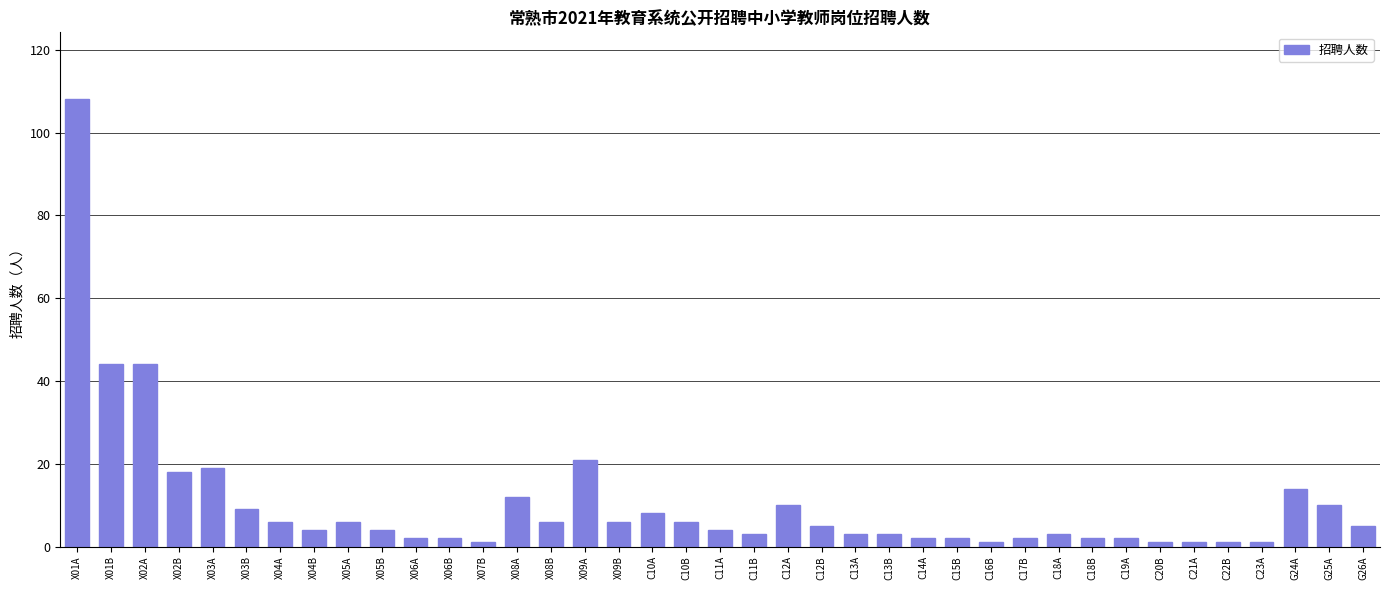

What is the minimum value shown in the chart?

1